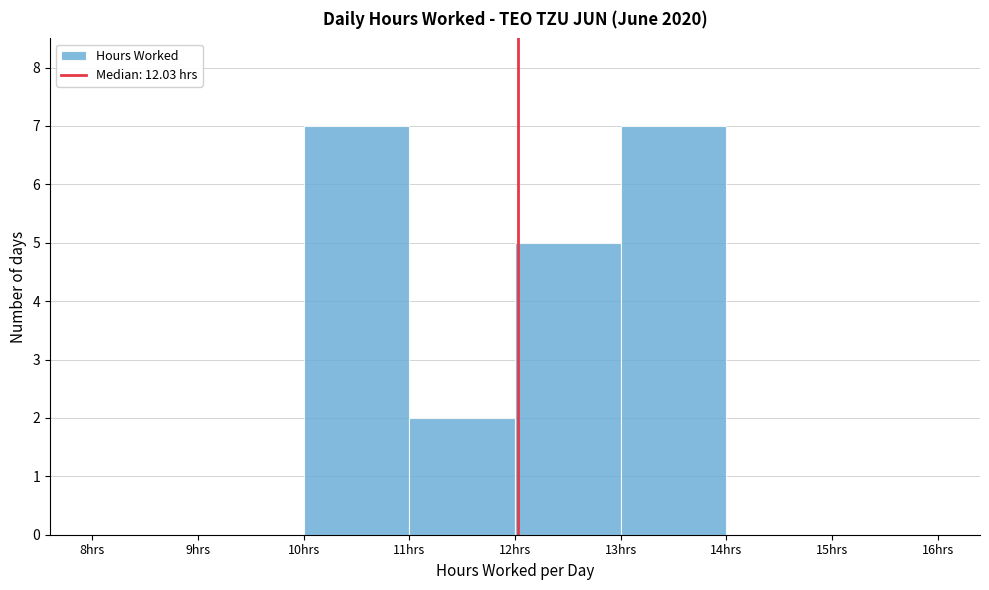

Reading left to right, list every bar in this chart as the range it spans on the x-axis followed by its height. The values are not printed on the chart, so give them approximately, as read against the axis.

8 to 9: 0
9 to 10: 0
10 to 11: 7
11 to 12: 2
12 to 13: 5
13 to 14: 7
14 to 15: 0
15 to 16: 0